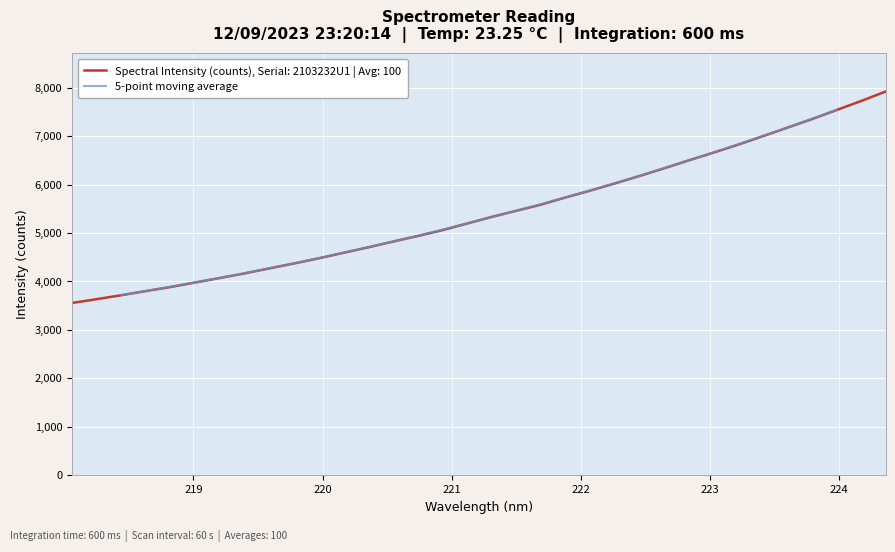

What is the maximum value for 5-point moving average?

7544.9